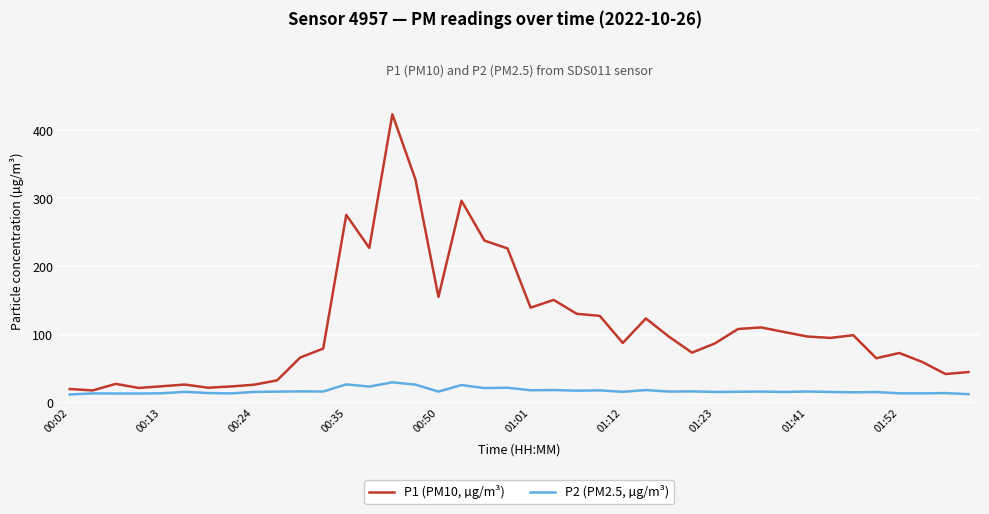

What are all the series names shown in the legend?

P1 (PM10, µg/m³), P2 (PM2.5, µg/m³)